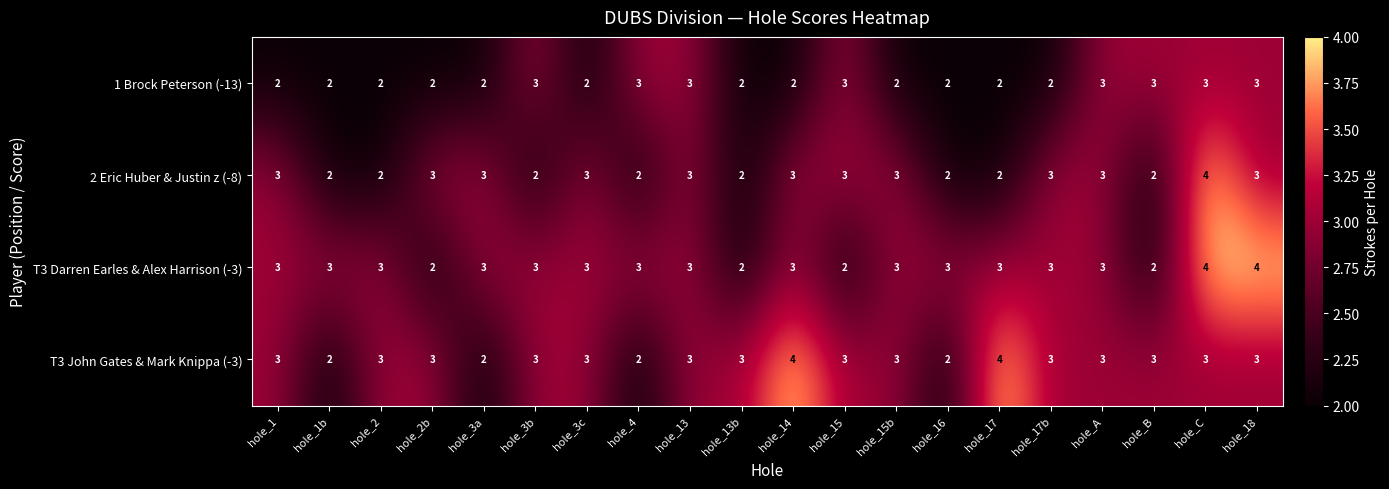

What is the smallest value displayed?

2